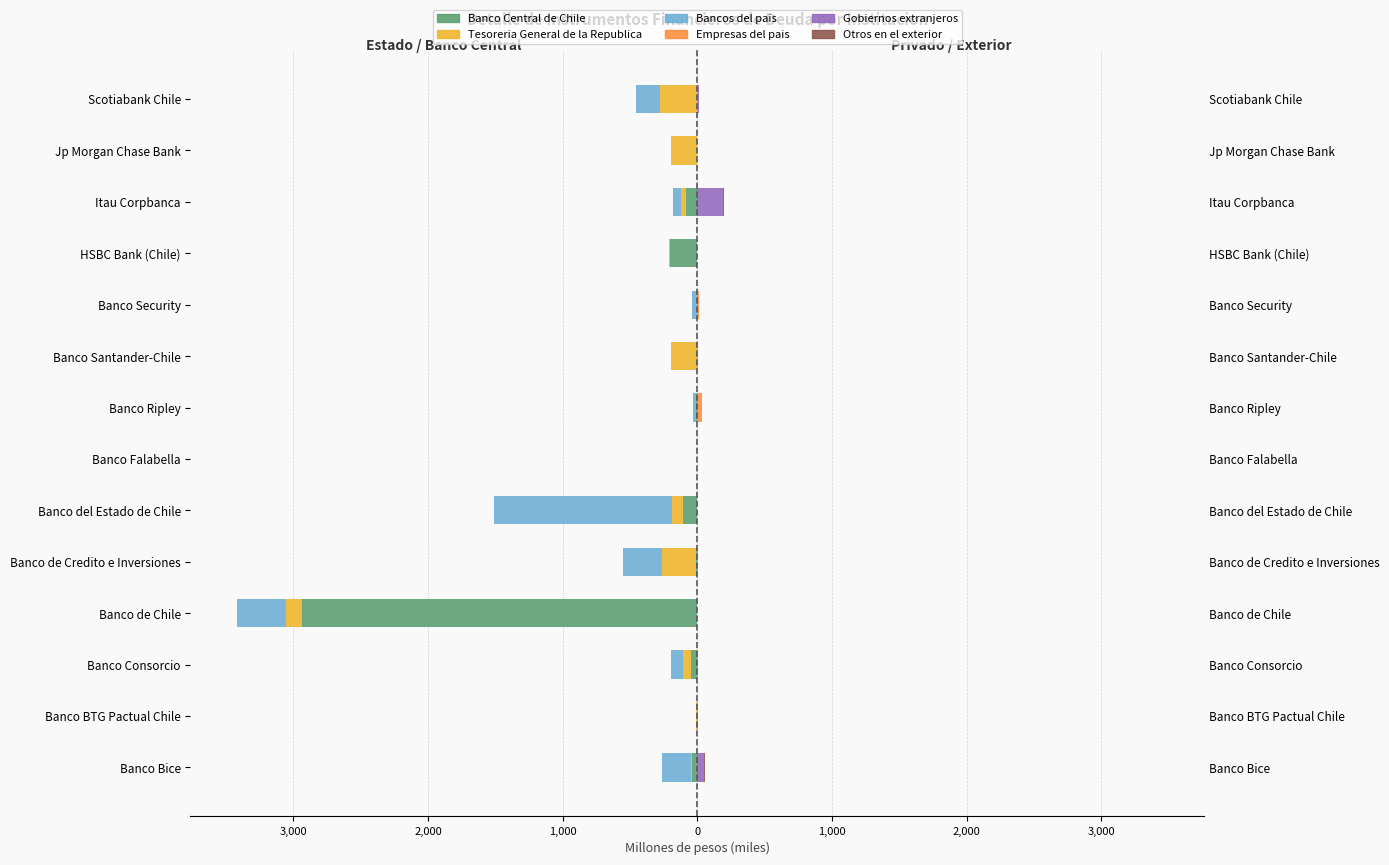

Rank the series at Banco Security from highest to lowest value.

Empresas del pais, Tesoreria General de la Republica, Gobiernos extranjeros, Otros en el exterior, Banco Central de Chile, Bancos del pais